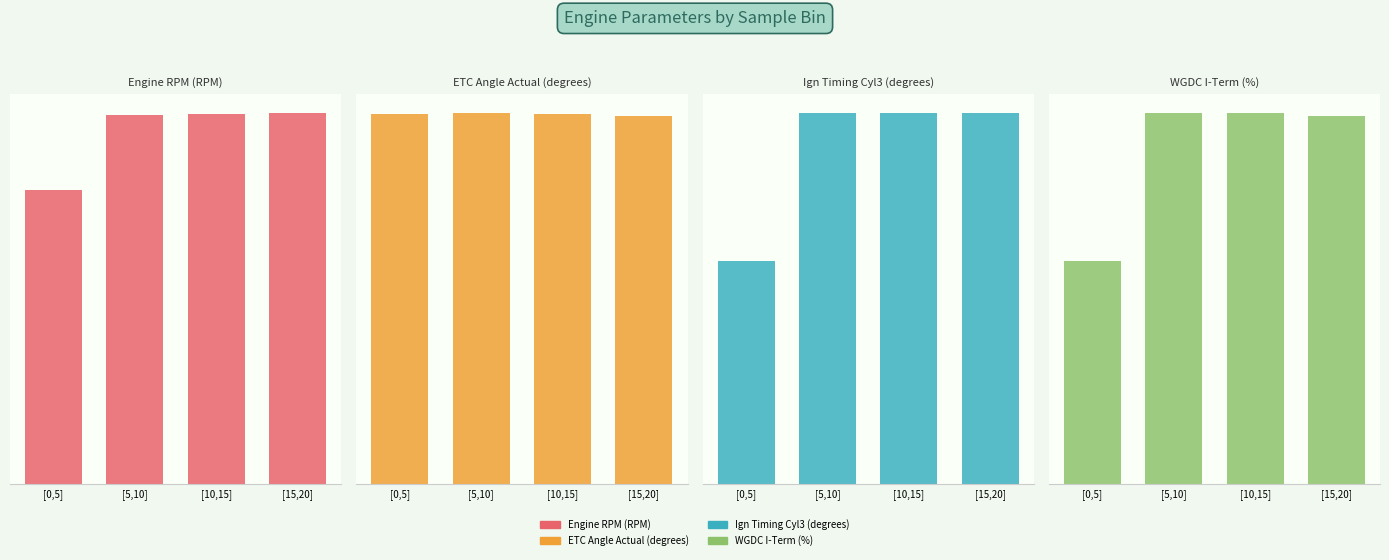

What is the value of the WGDC I-Term (%) bar at the 2nd from the left?

10.2